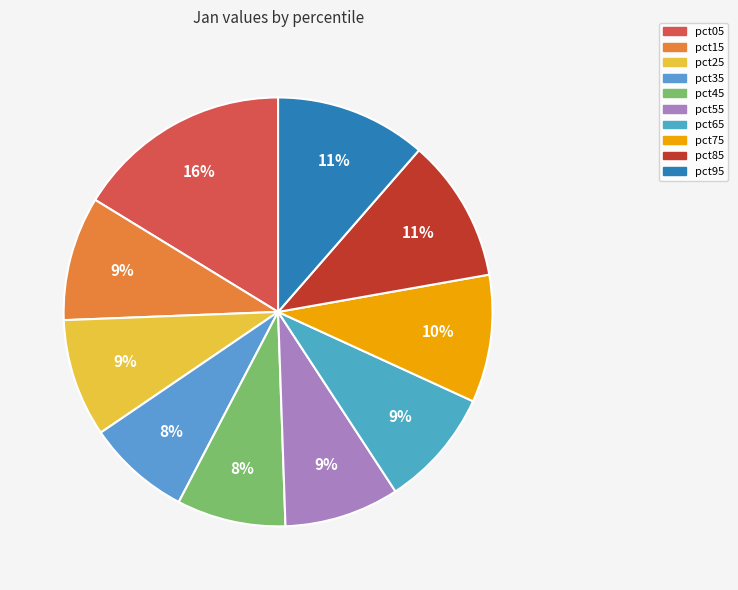

How many segments does this pie chart have?

10